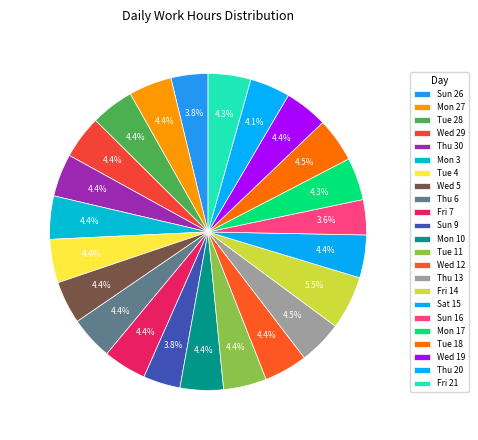

To the nearest percent, what is the average slice percentage?

4%